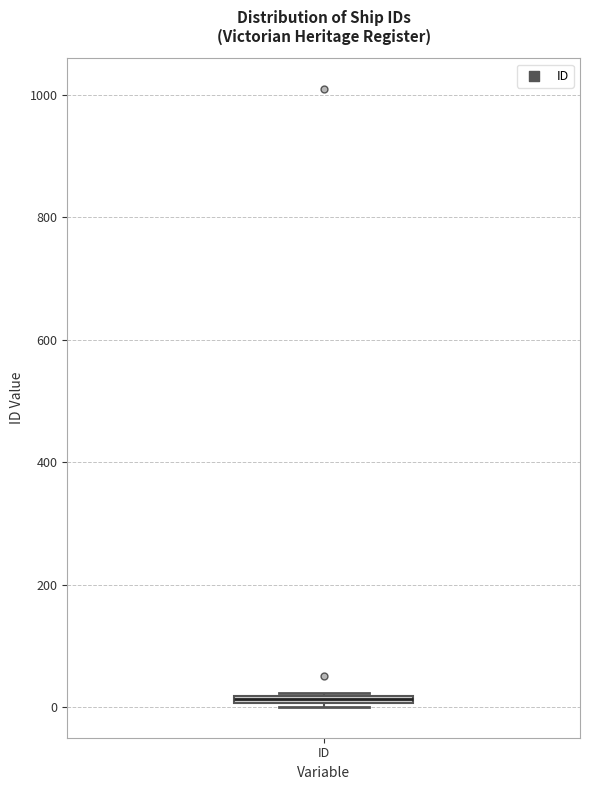

Where is the upper edge of the box for ID on the y-axis? The values are not printed on the chart, so give them approximately, as read against the axis.

20